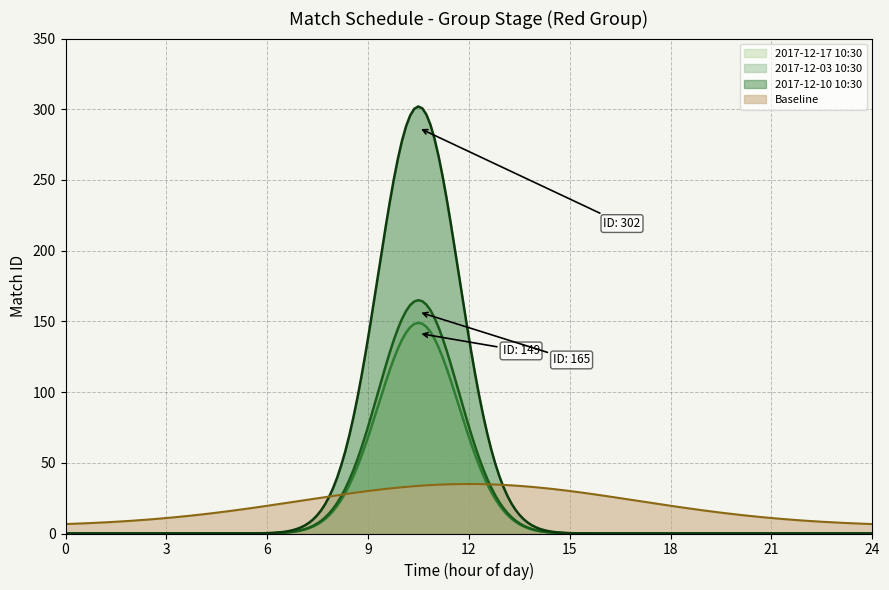

What position from the right is 2017-12-10 10:30?

1